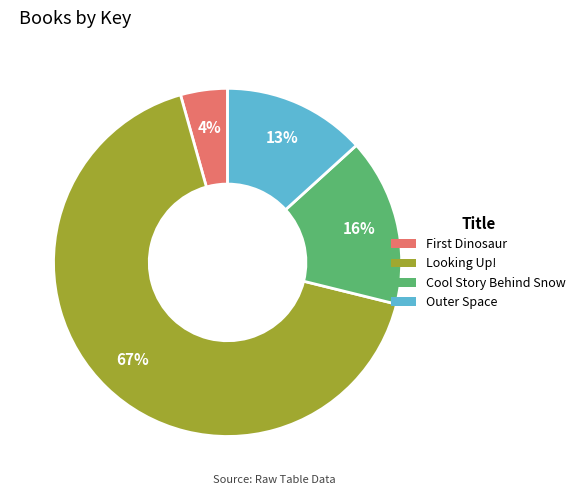

To the nearest percent, what is the difference between the Looking Up! and Outer Space slice percentages?

54%